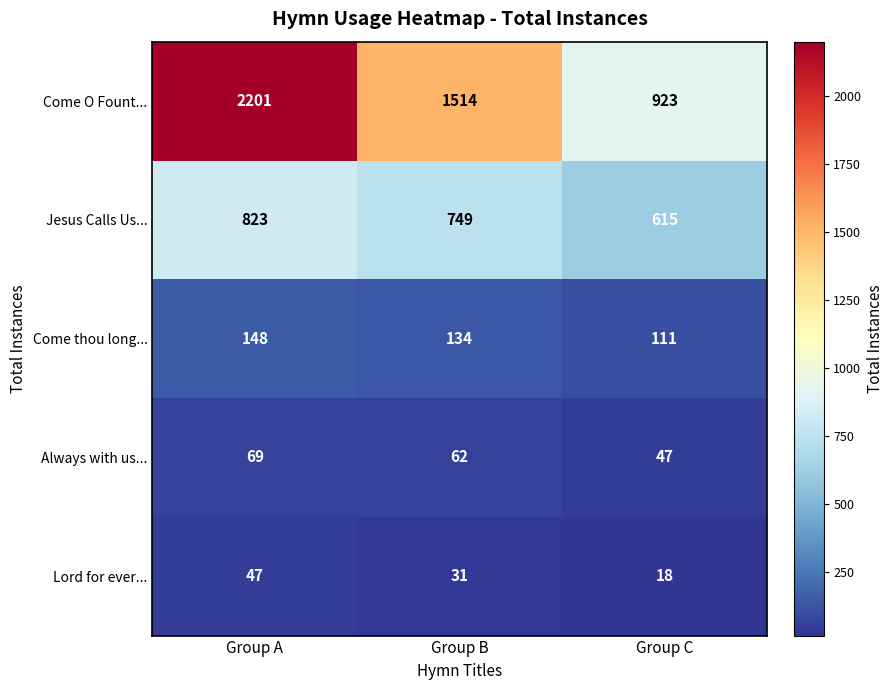

At which category is the sum across all series the highest?

Group A